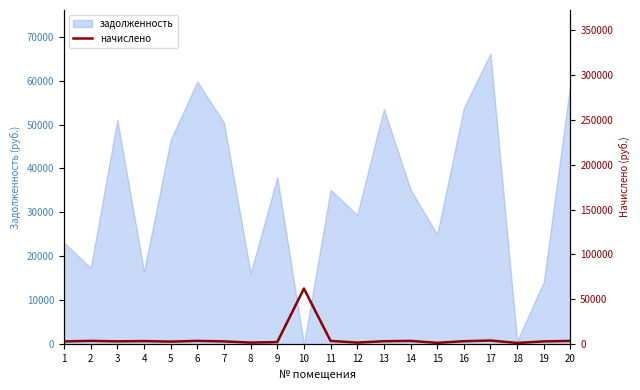

The value of задолженность at 14 is 61909.1. True or false?

False